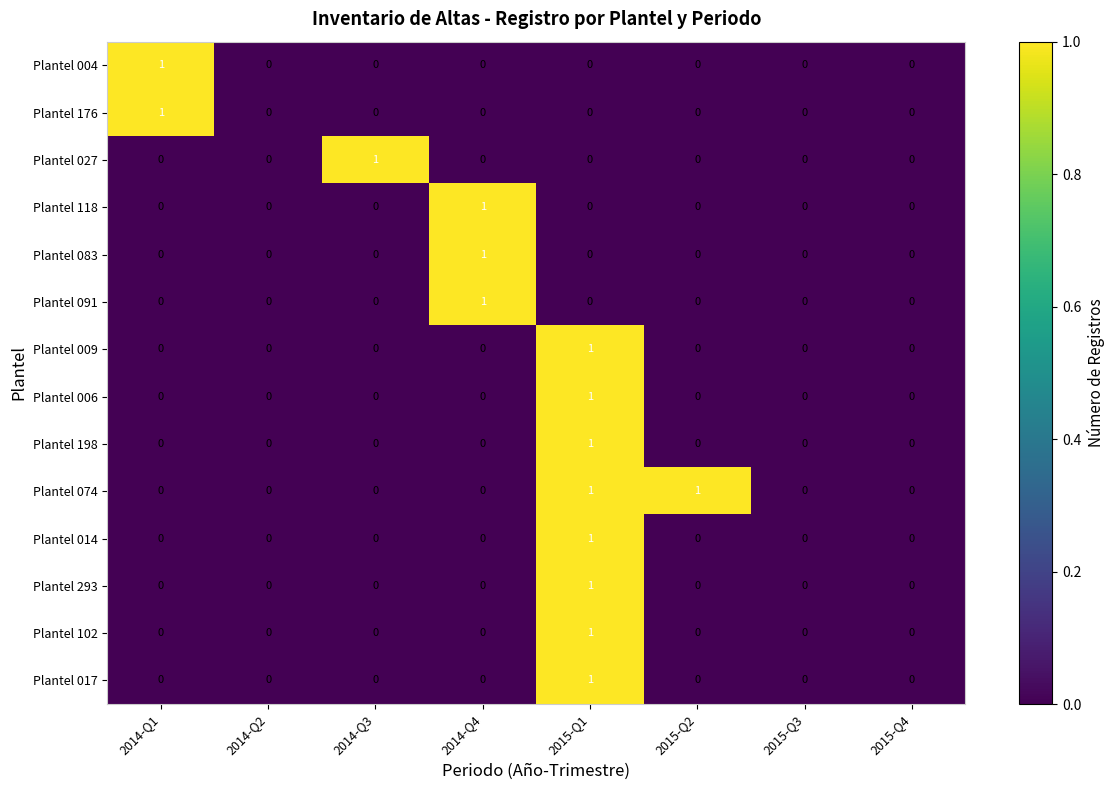

The value of Plantel 293 at 2015-Q2 is 0. True or false?

True